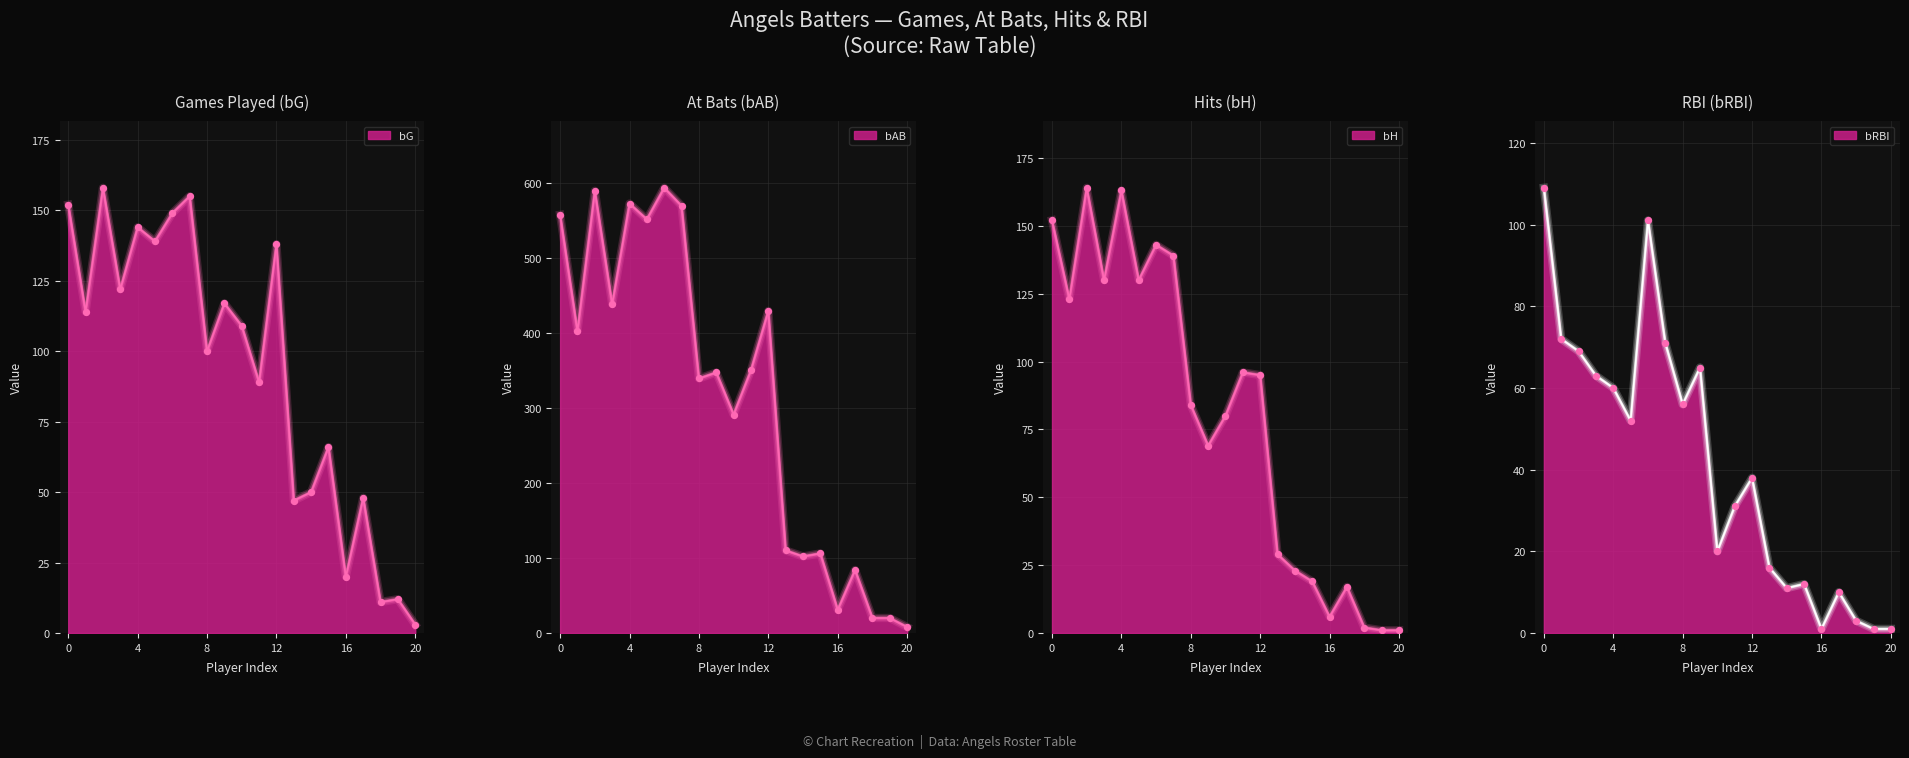

Which series contains the highest Y value?

bAB